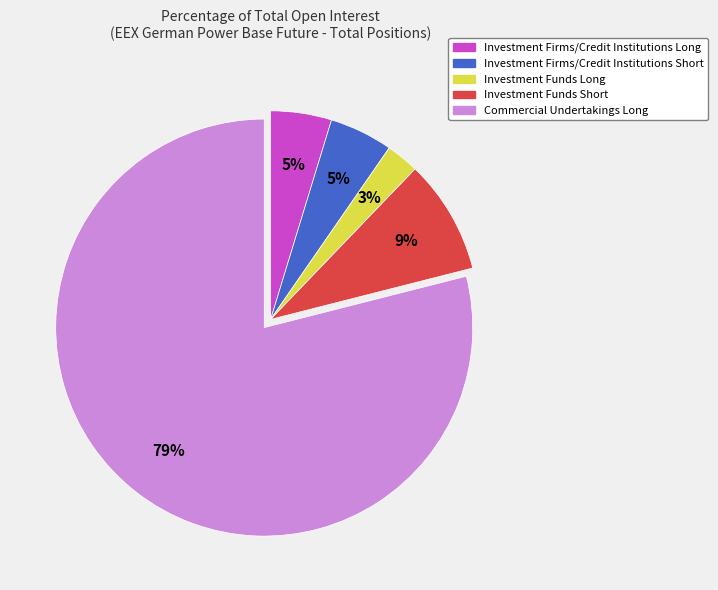

Approximately how many times larger is the value at Investment Firms/Credit Institutions Short compared to Investment Funds Short?

0.6